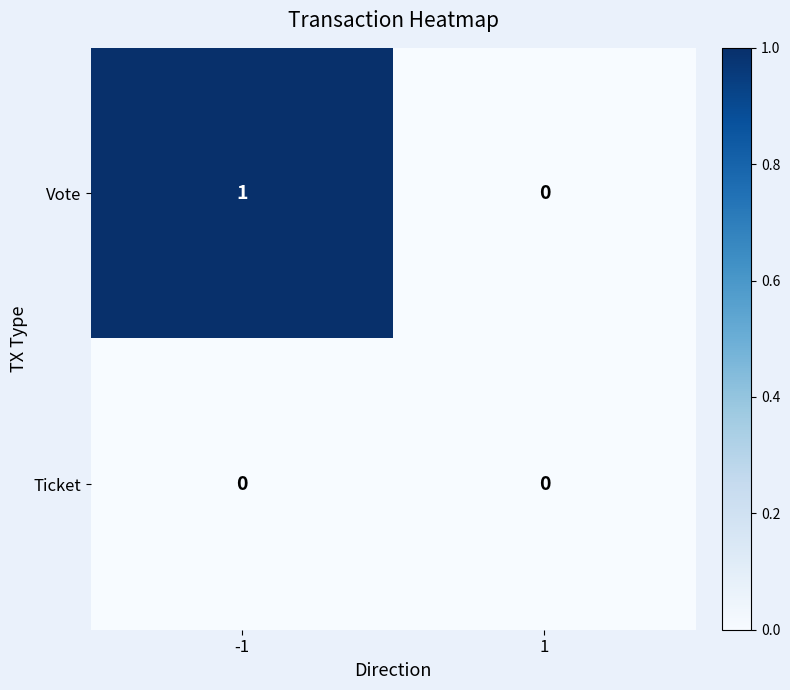

True or false: Vote has a value of 1 at 1.

False